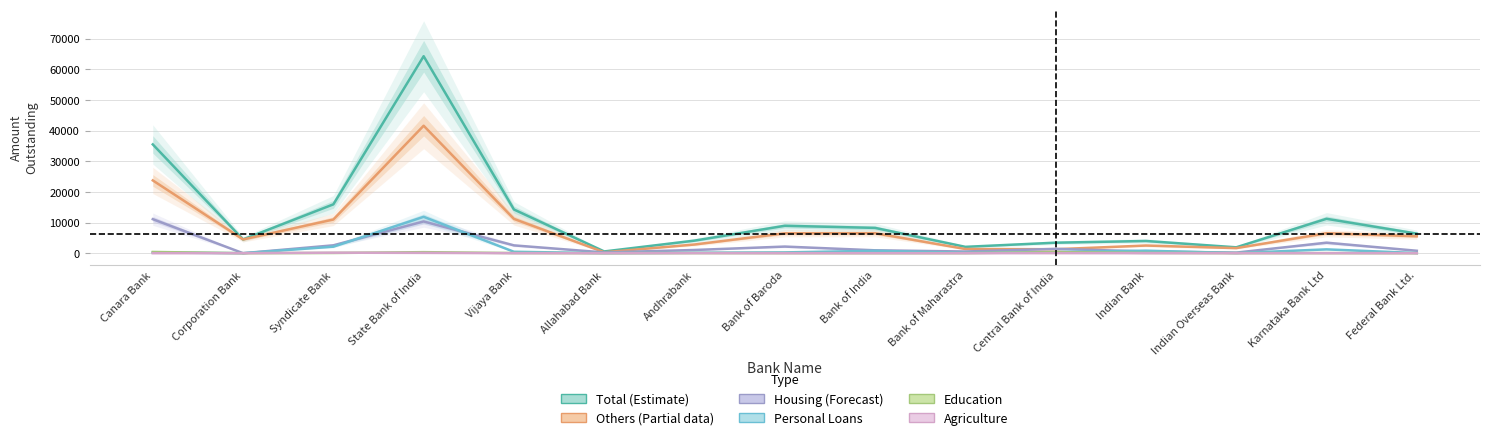

Is this an area chart (filled region under the line)?

No